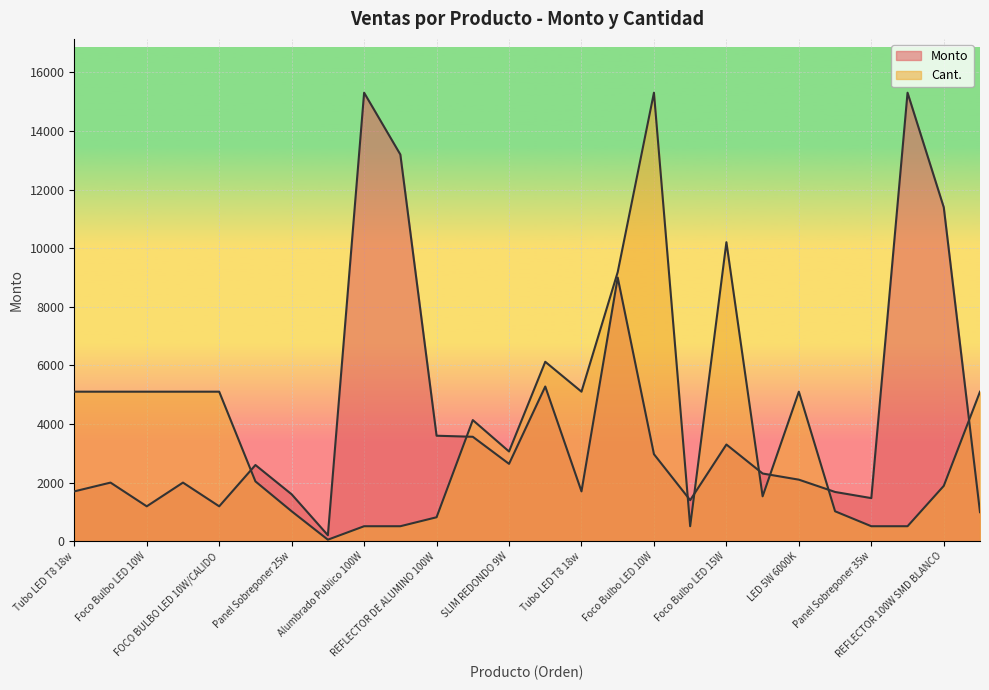

Which series has the widest spread of values?

Cant.